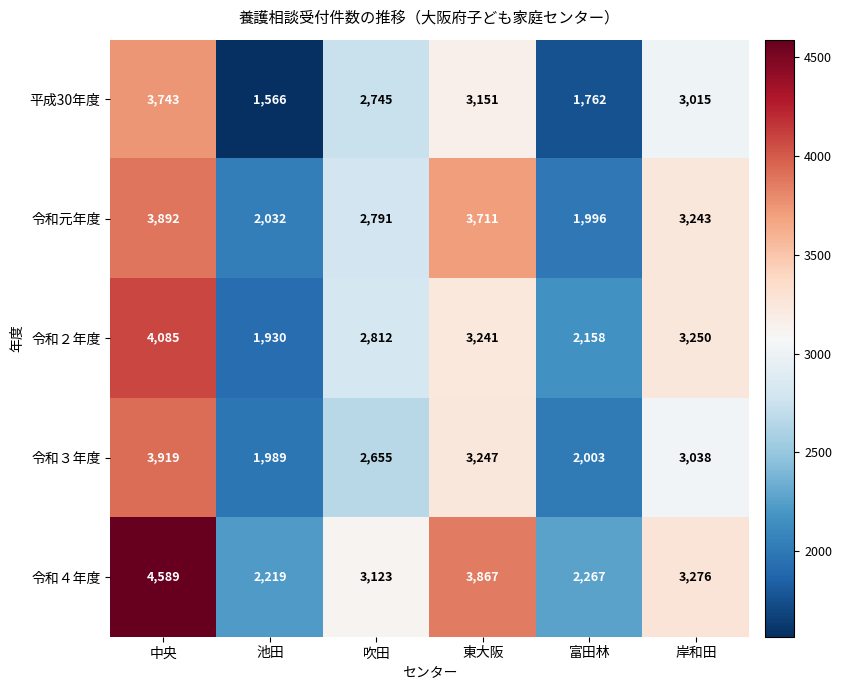

At 池田, list the series in order from smallest to largest.

平成30年度, 令和２年度, 令和３年度, 令和元年度, 令和４年度